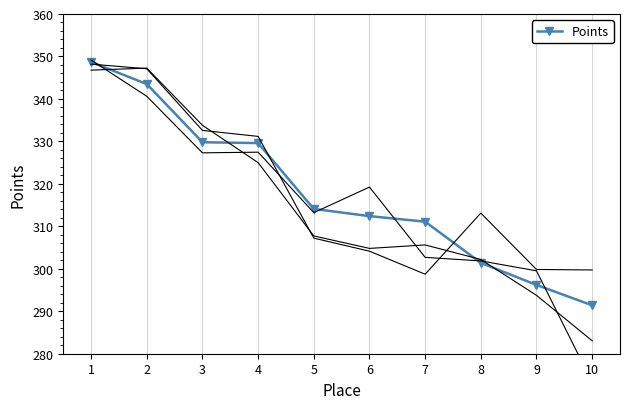

Reading left to right, extract all data points from this chart.

1=348.7	2=343.5	3=329.8	4=329.6	5=314.1	6=312.4	7=311.1	8=301.4	9=296.2	10=291.4